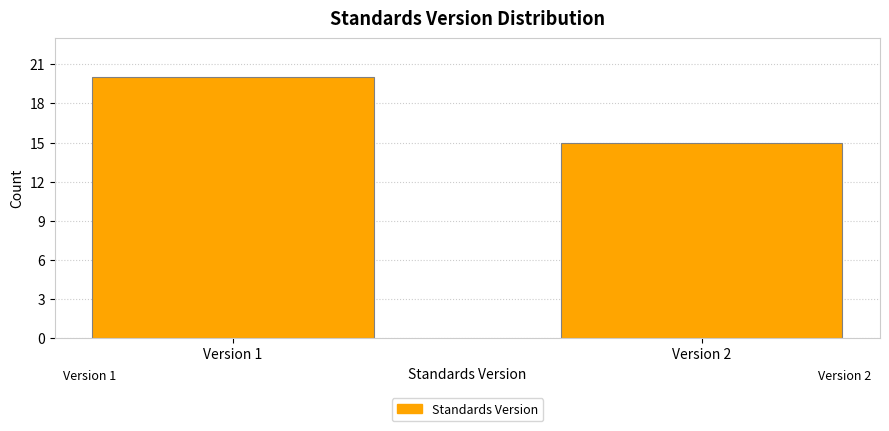

Reading left to right, list all the values displayed in this chart.

20	15